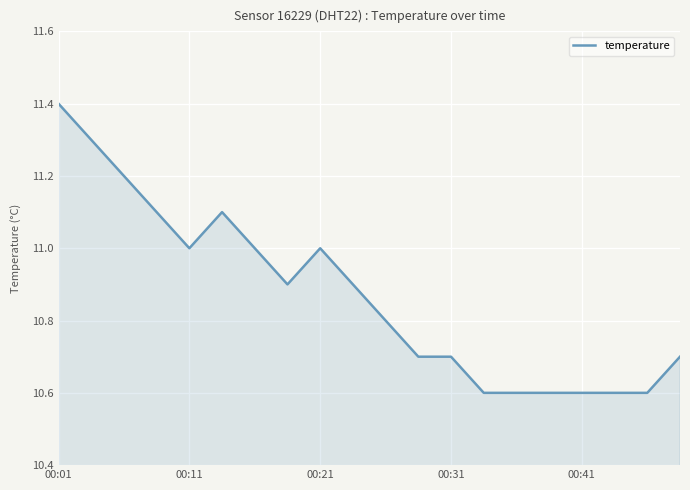

What is the greatest value displayed?

11.4